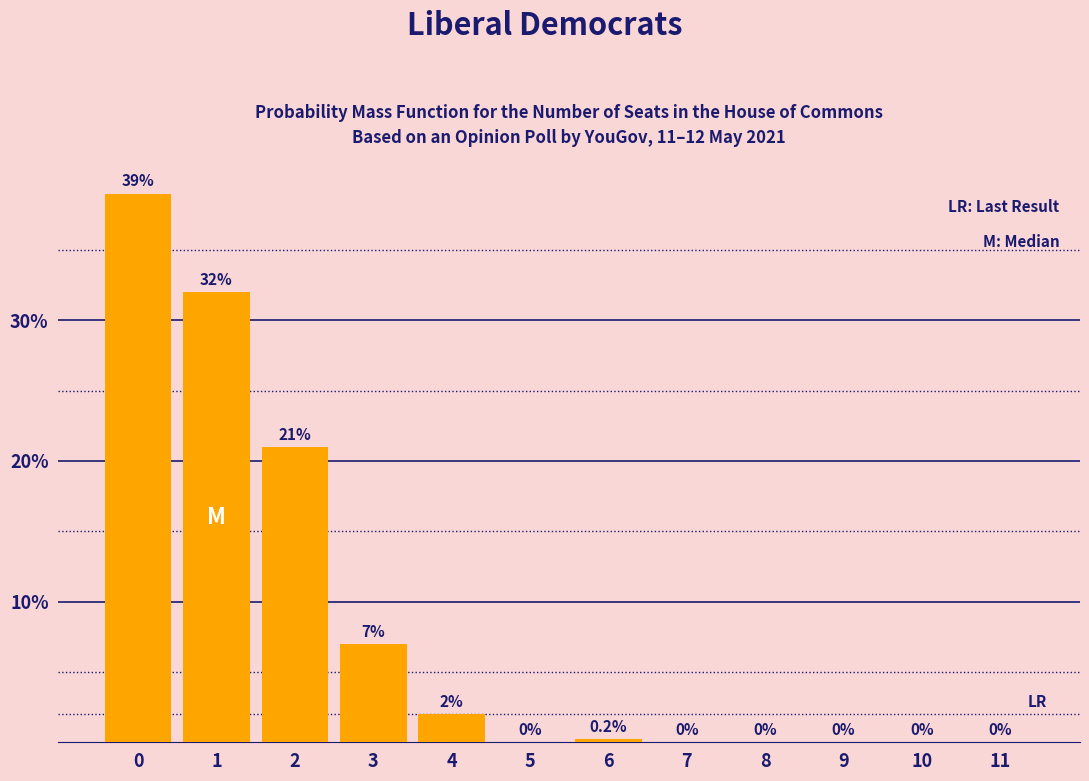

Reading left to right, what are all the values shown in this chart?

0=39.0	1=32.0	2=21.0	3=7.0	4=2.0	5=0.0	6=0.2	7=0.0	8=0.0	9=0.0	10=0.0	11=0.0